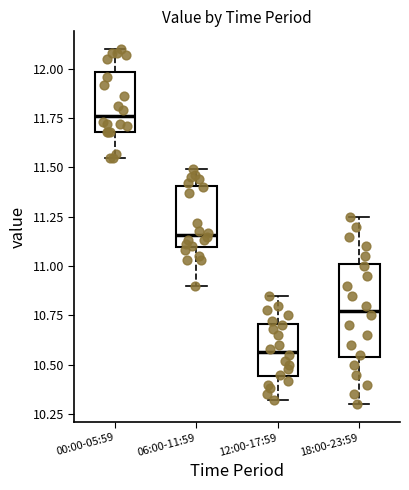

Comparing the boxes themselves (not the whiskers), which one is the tallest?

18:00-23:59